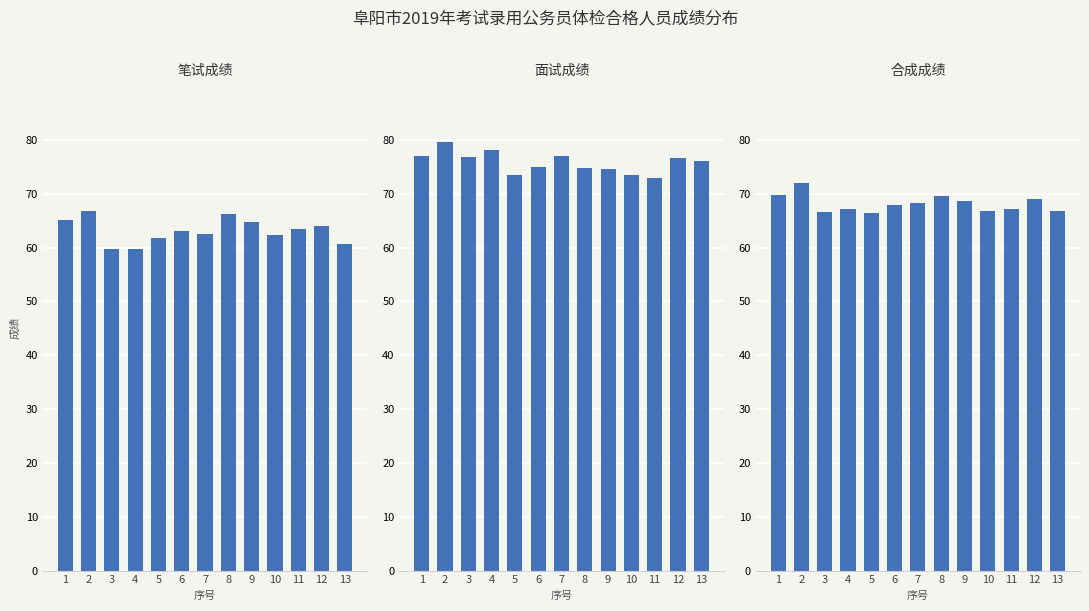

Read the 合成成绩 value at 1.

69.9